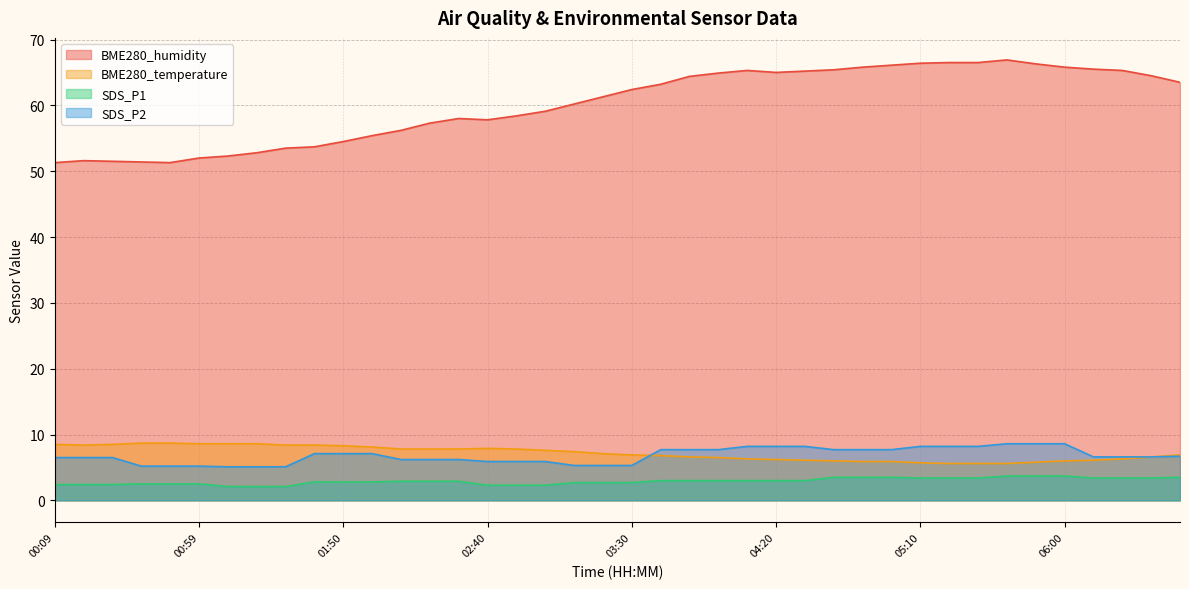

What is the label of the 25th point from the left?

04:10